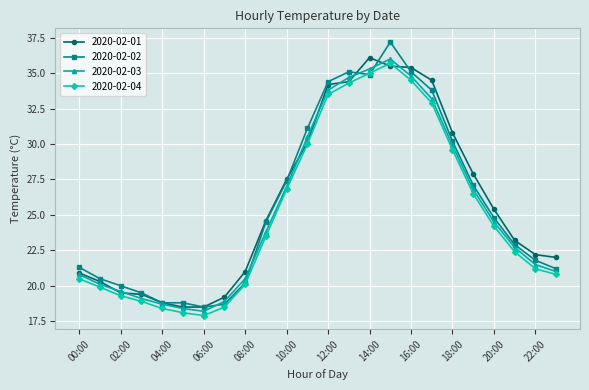

How many values in the 2020-02-02 series exceed 24?

12